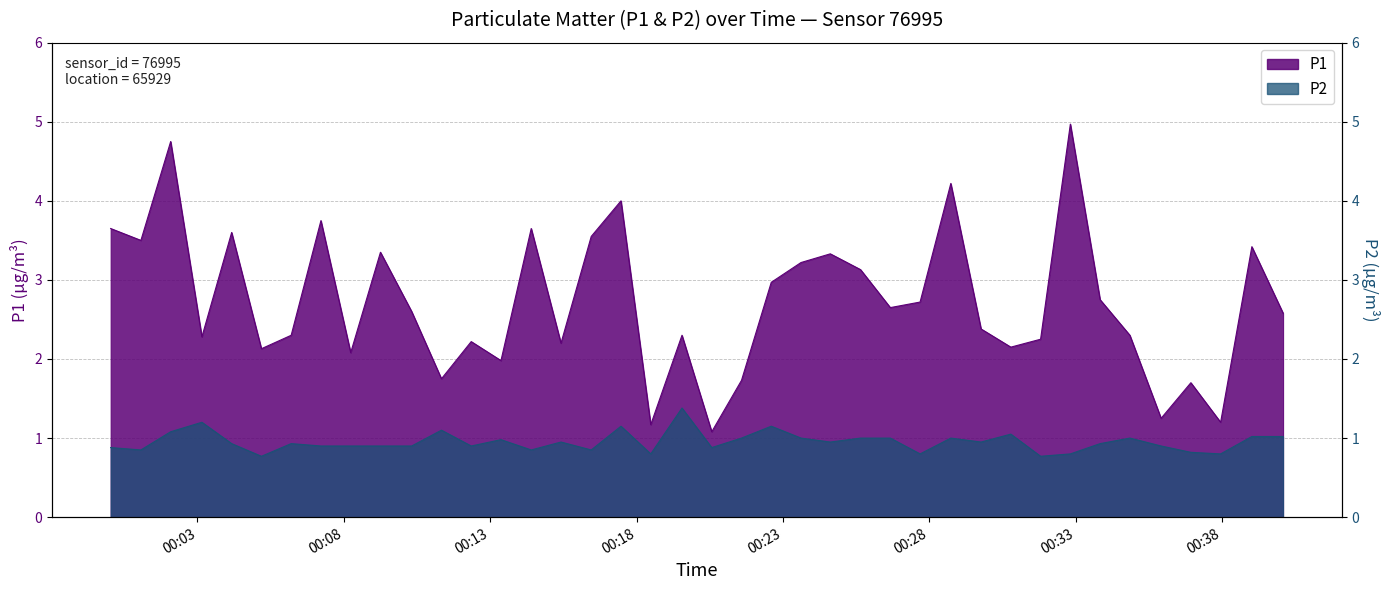

The P1 series shows 0.6 at 2023-07-31T00:35:55. True or false?

False